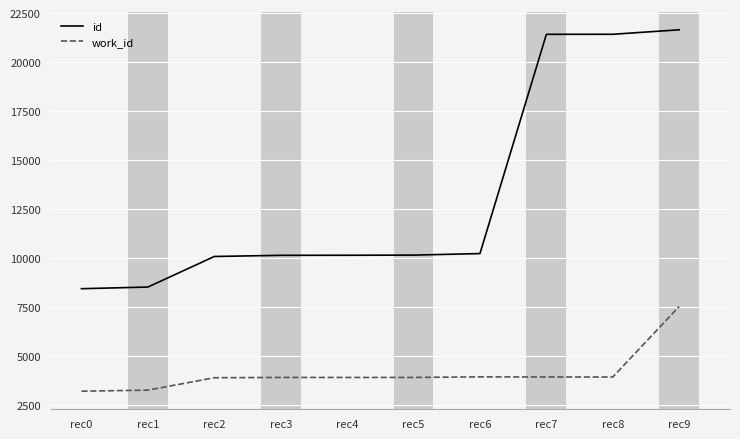

Which label corresponds to the largest value in the chart?

rec9